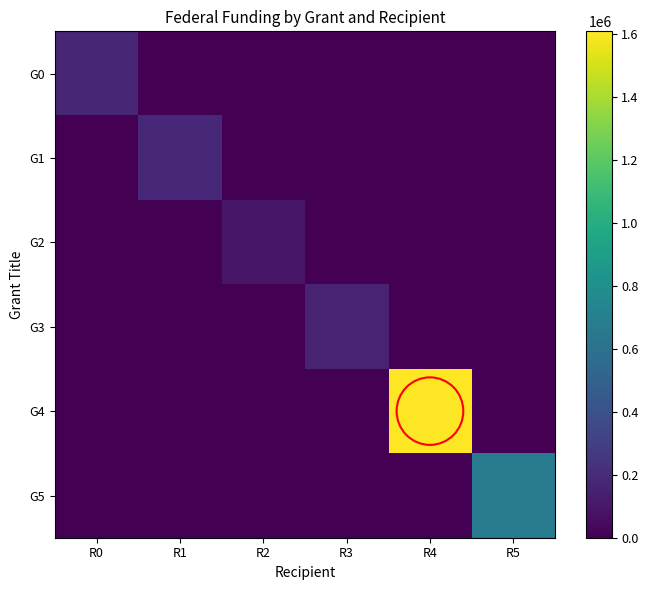

At how many categories does at least one series exceed 1157156?

1